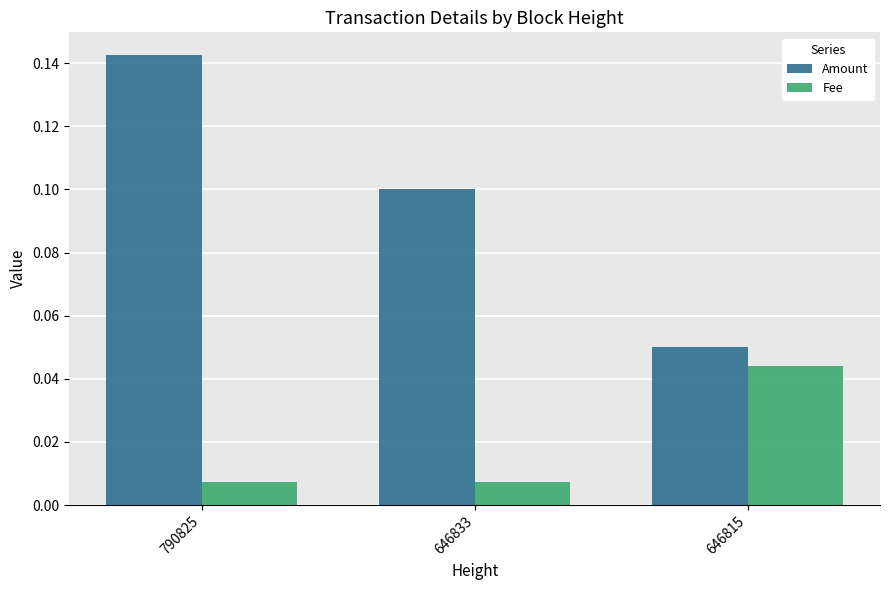

List the labels in order of Amount value, largest first.

790825, 646833, 646815